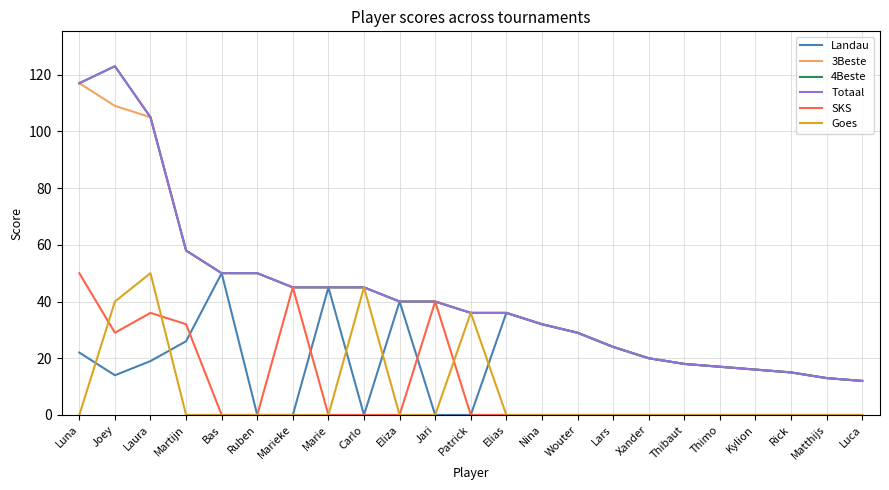

What is the maximum value shown in the chart?

123